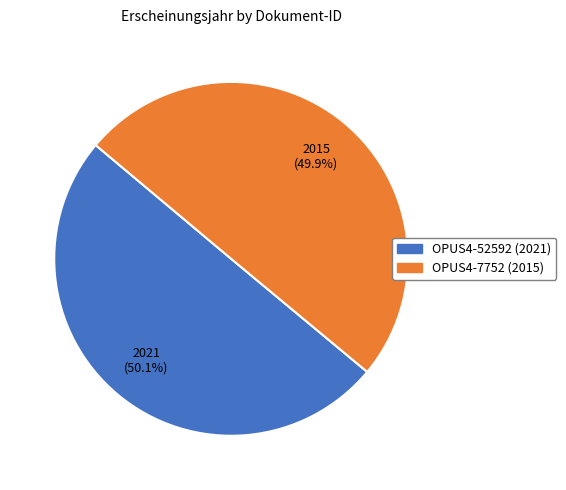

To the nearest percent, what percentage of the pie is OPUS4-52592?

50%